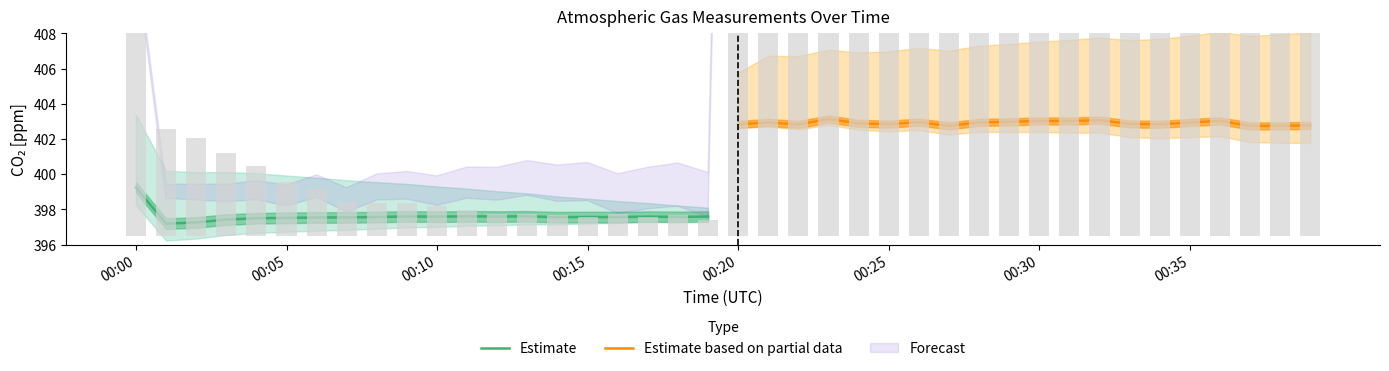

Does the chart contain stacked bars?

No